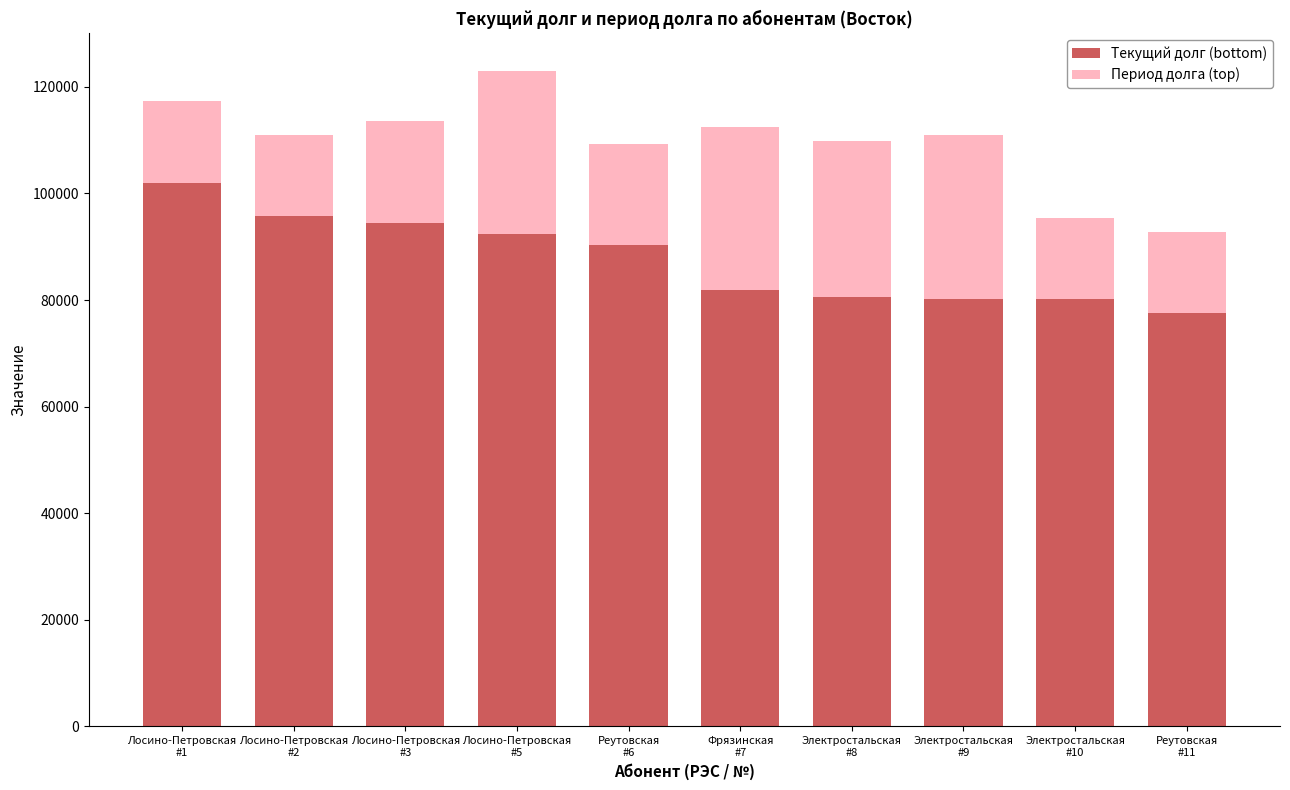

What is the total value across all series at Электростальская
#9?

110870.0